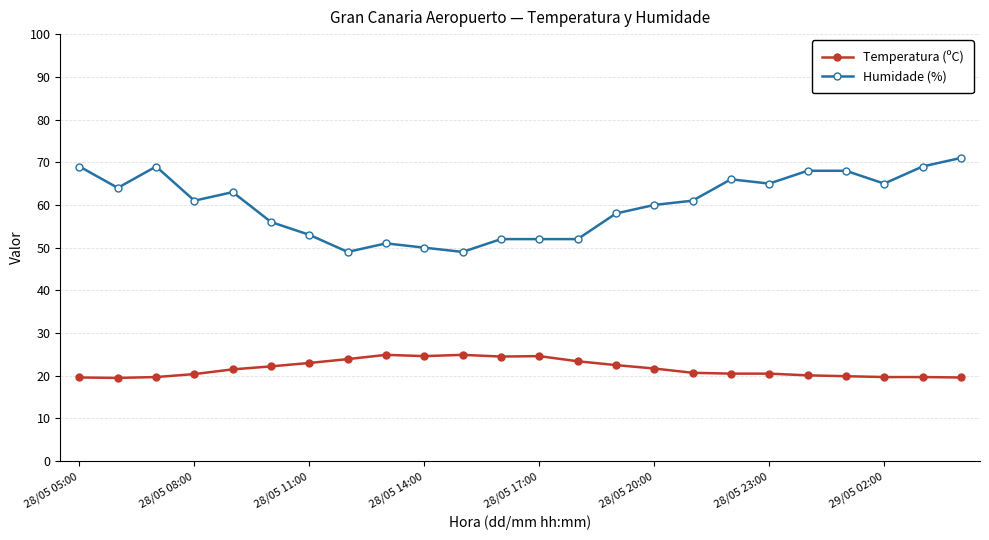

What is the value of the Humidade (%) point at the 20th from the left?

68.0